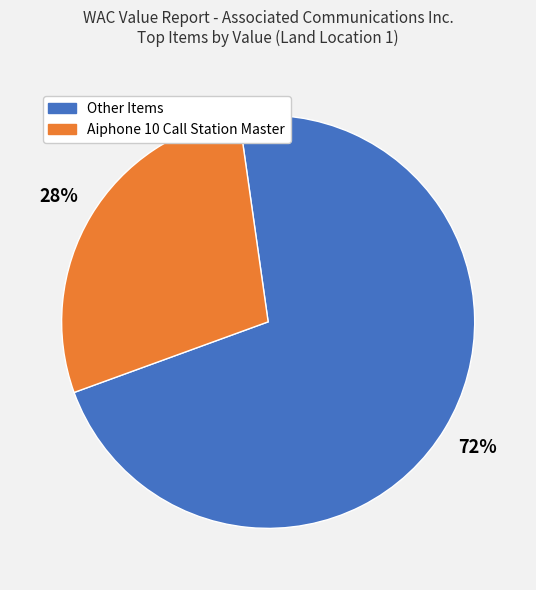

To the nearest percent, what is the average slice percentage?

50%